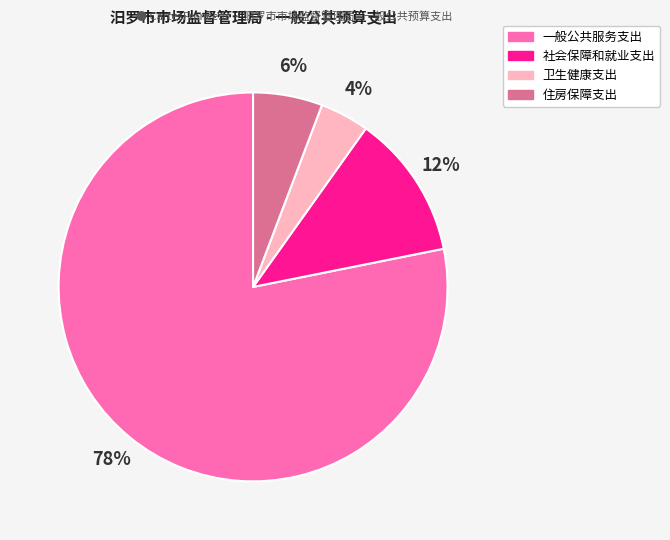

Is it true that 社会保障和就业支出 is 22% of the pie?

False